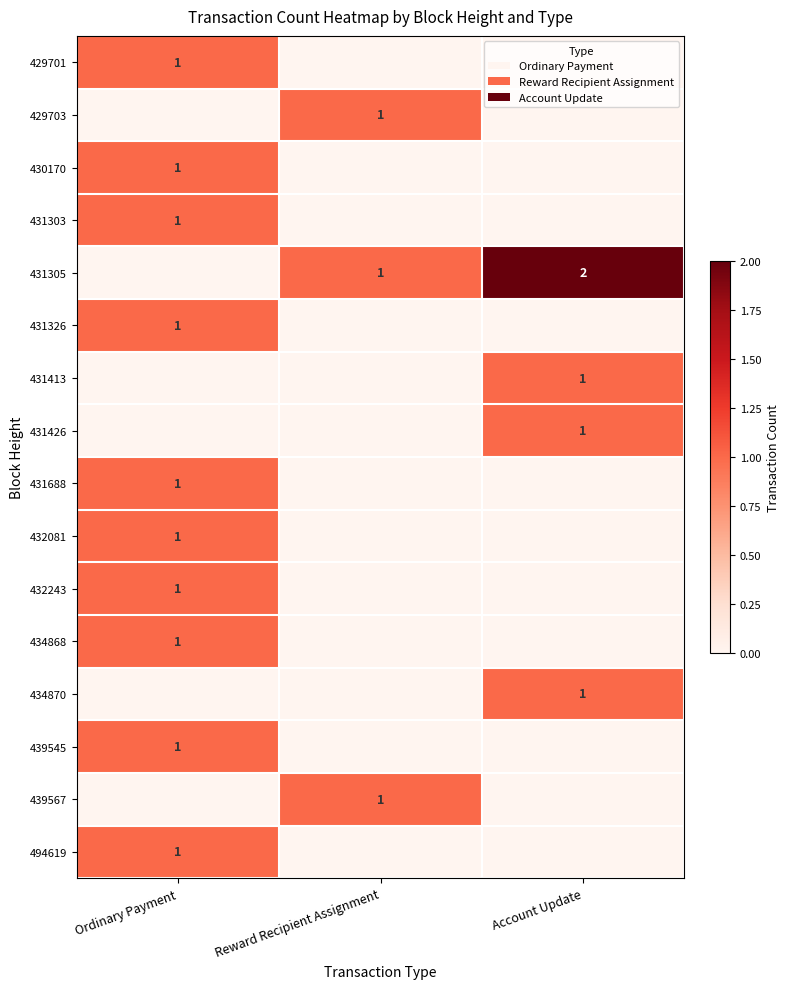

The 430170 series shows 2 at Ordinary Payment. True or false?

False